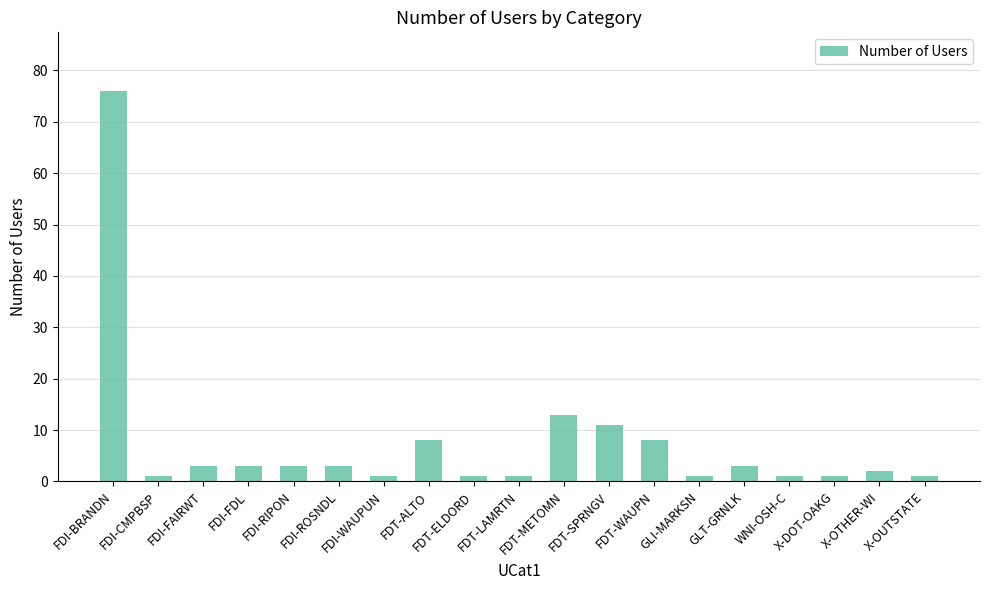

What is the greatest value displayed?

76